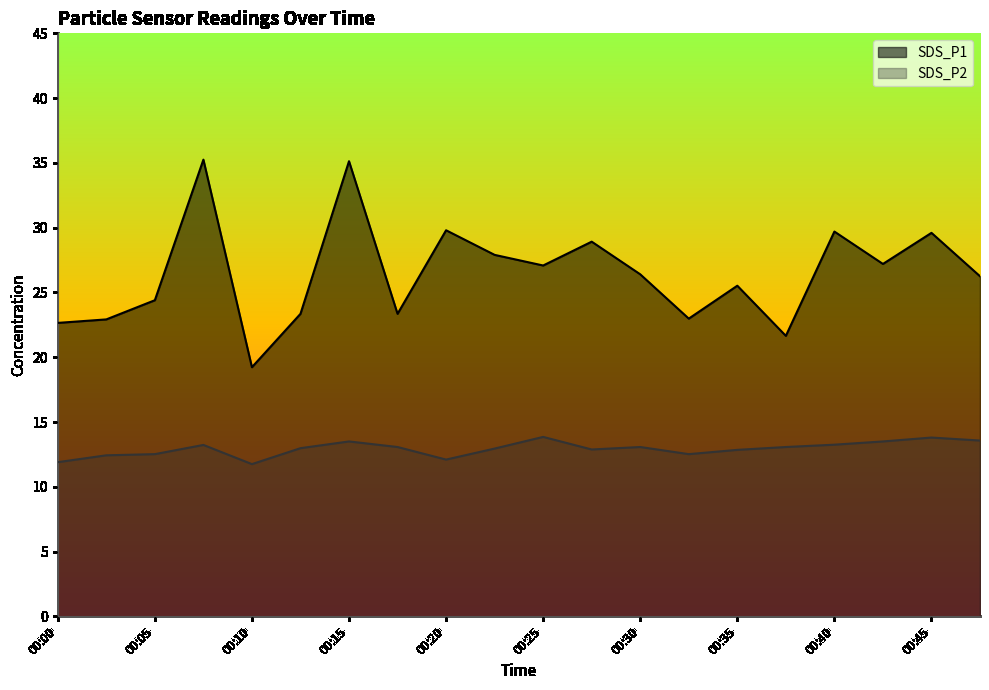

What is the spread (max minus min) of values at 00:08?

22.0